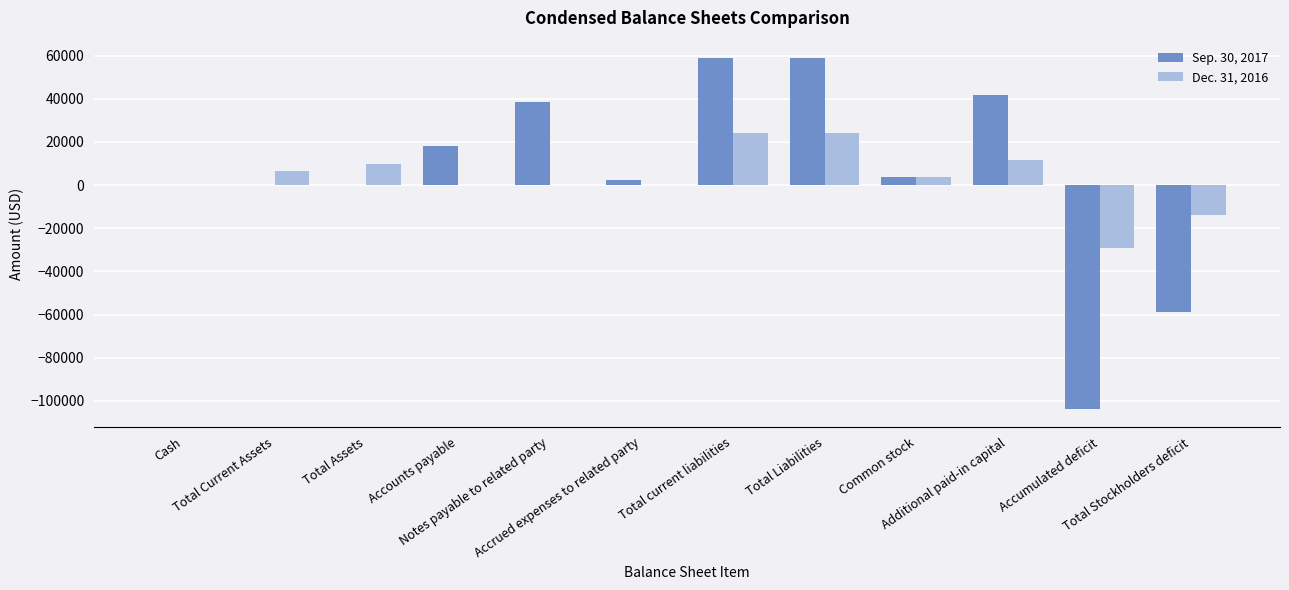

Reading left to right, transcribe all the data shown in this chart.

Sep. 30, 2017: 1	1	1	17988	38436	2328	58752	58752	3625	41602	-103978	-58751
Dec. 31, 2016: 0	6502	9970	0	0	0	24000	24000	3625	11707	-29362	-14030